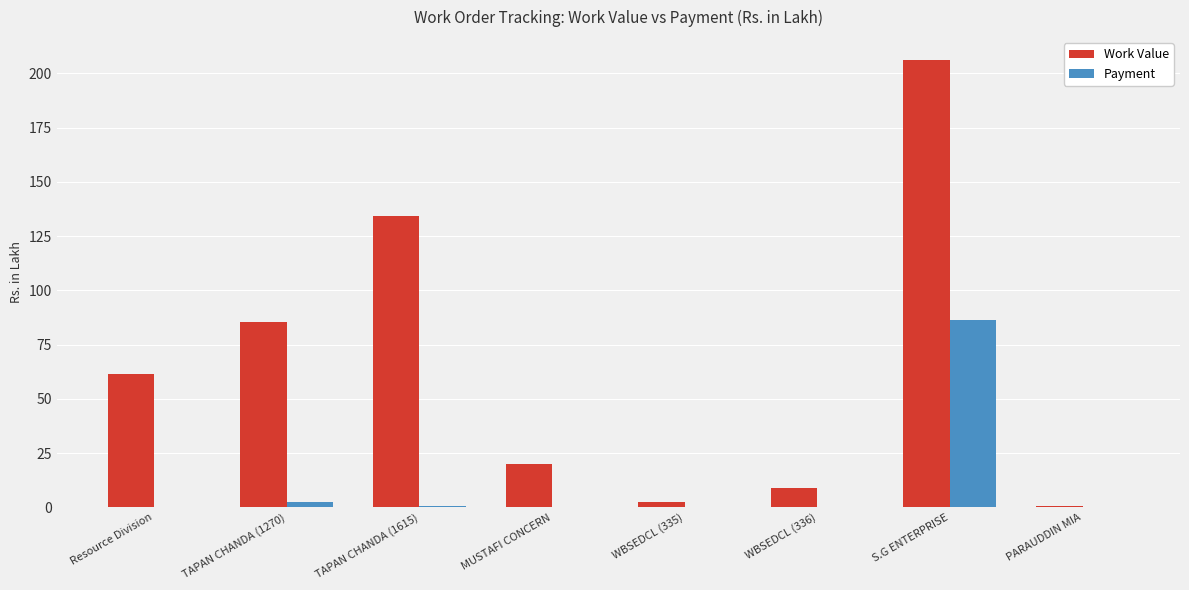

Which series has the largest total across all categories?

Work Value